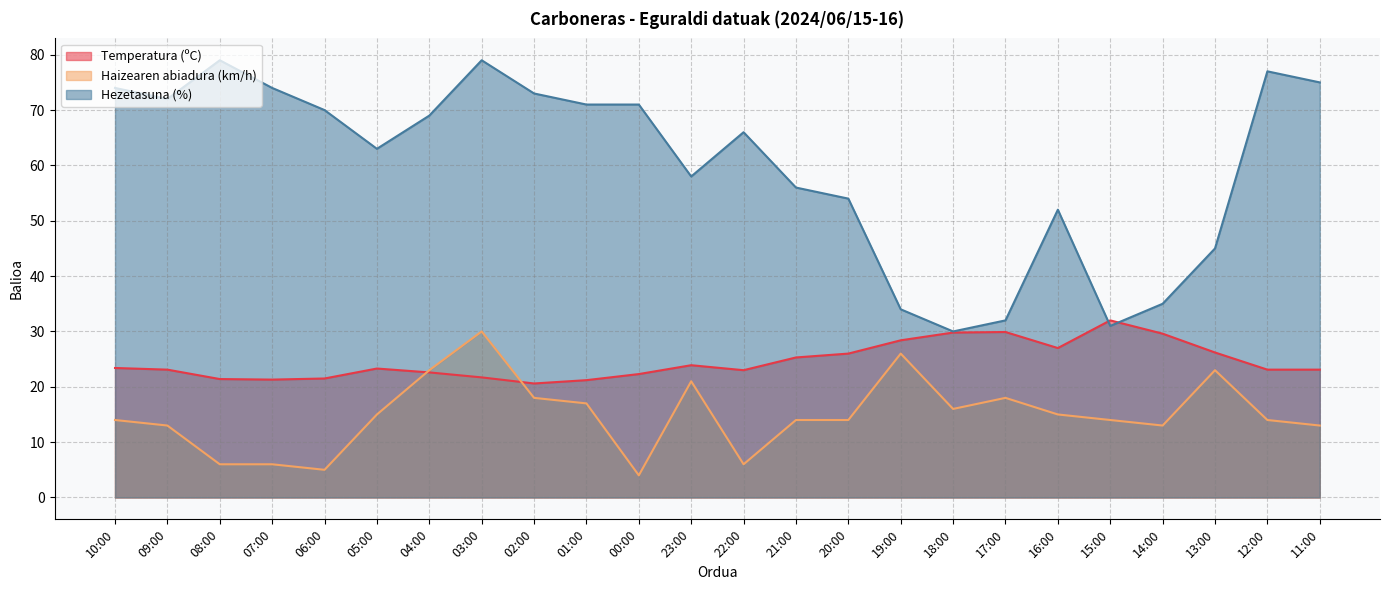

At 08:00, list the series in order from largest to smallest.

Hezetasuna (%), Temperatura (ºC), Haizearen abiadura (km/h)